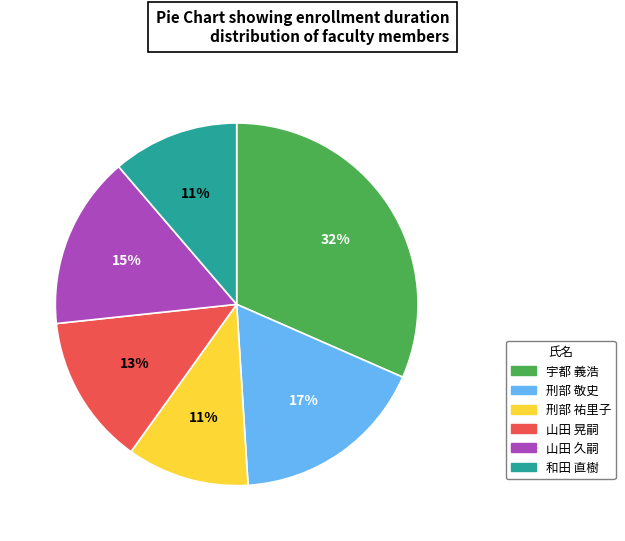

What is the ratio of the value at 和田 直樹 to the value at 山田 晃嗣?

0.8